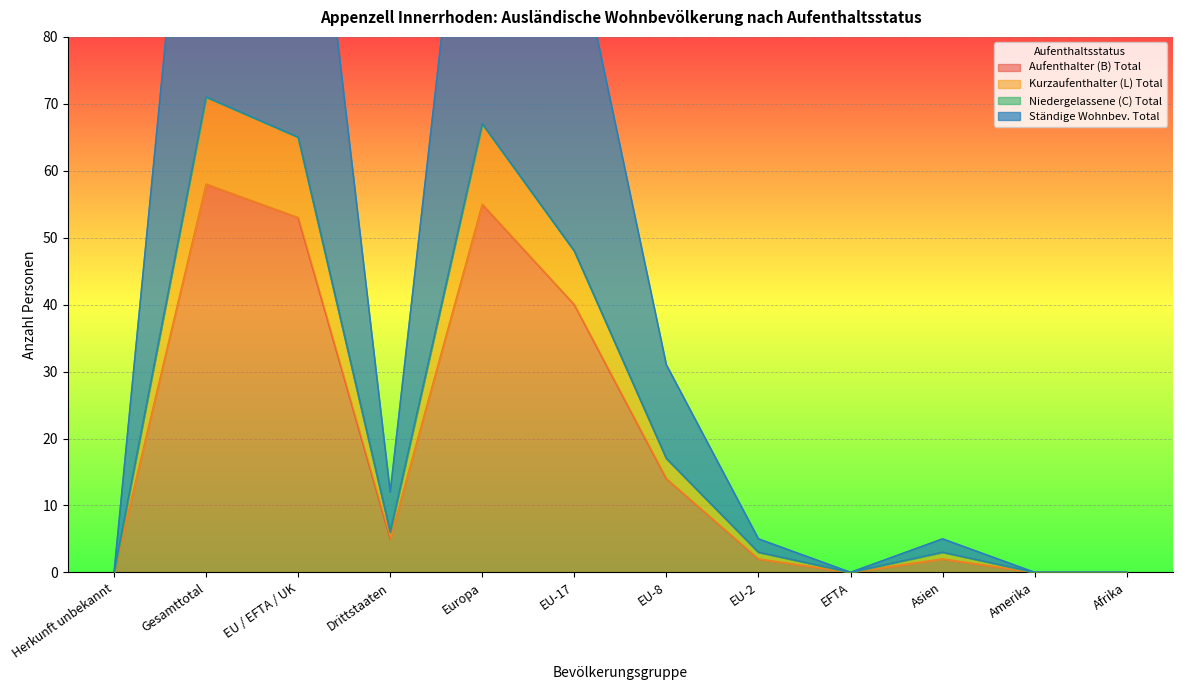

What is the sum of all Aufenthalter (B) Total values?

229